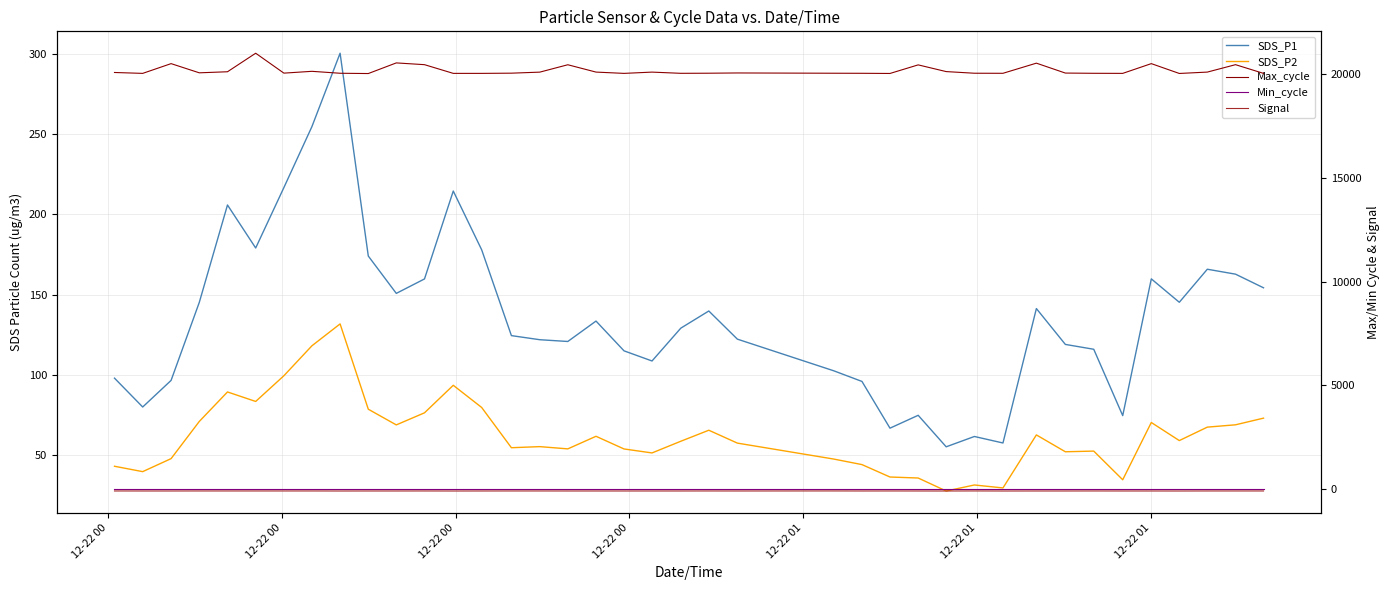

True or false: Min_cycle and Max_cycle cross at least once.

False